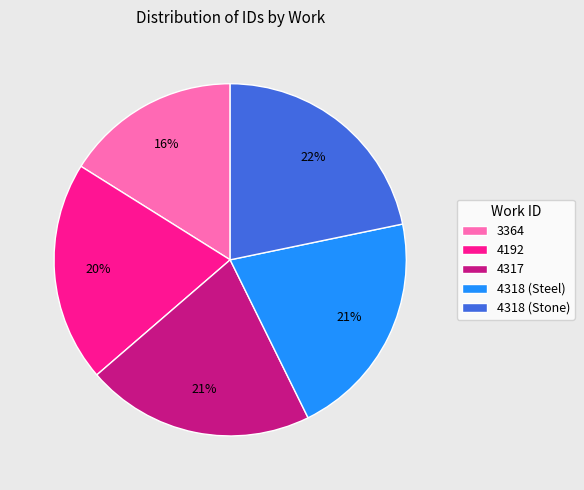

Combined, do 4318 (Steel) and 4192 account for over 50%?

No